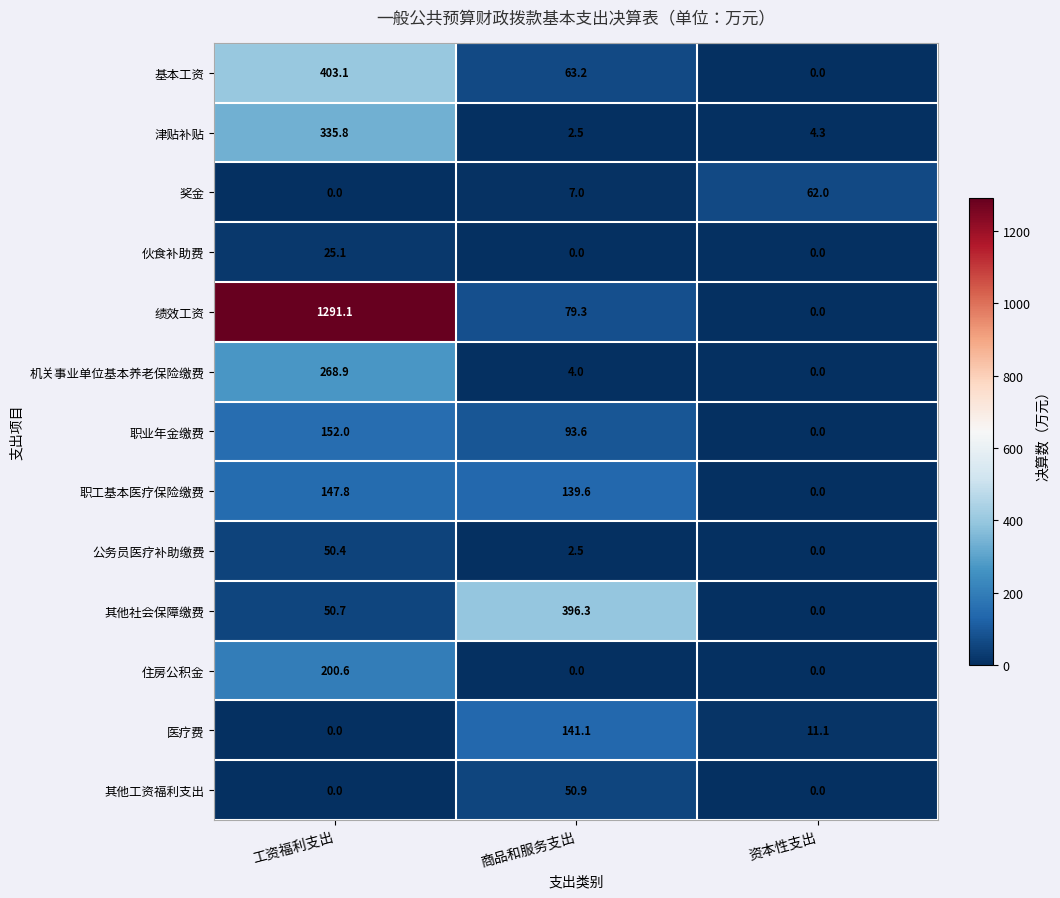

Which series has the largest total across all categories?

绩效工资